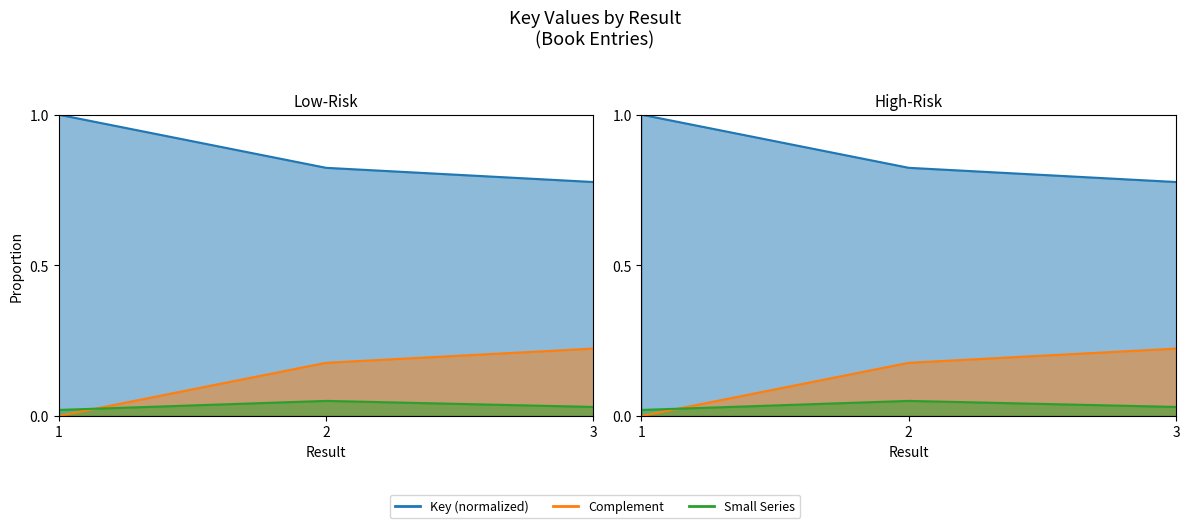

The value of Small line (High) at 3 is 0.0. True or false?

True